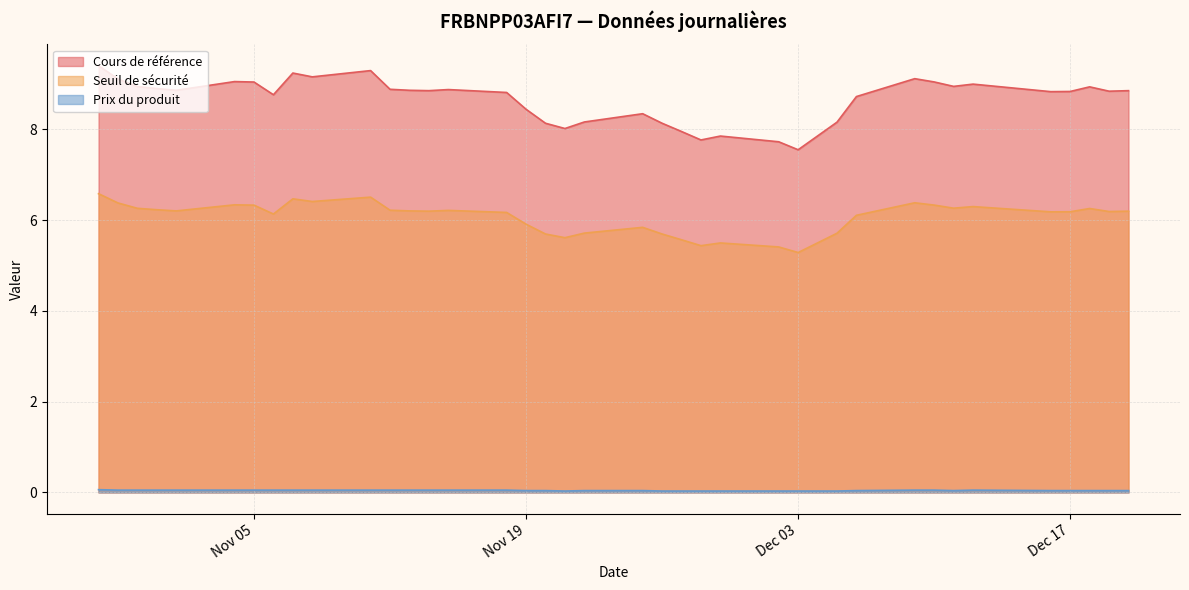

True or false: Cours de référence and Prix du produit cross at least once.

False